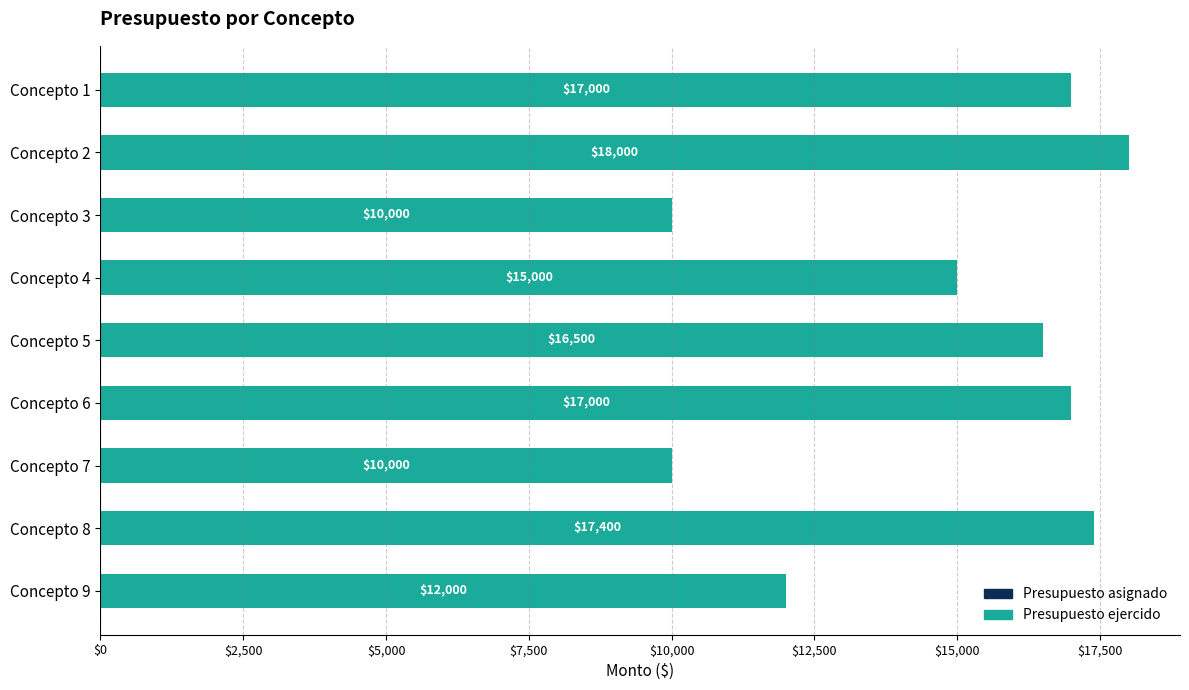

What are all the series names shown in the legend?

Presupuesto asignado, Presupuesto ejercido